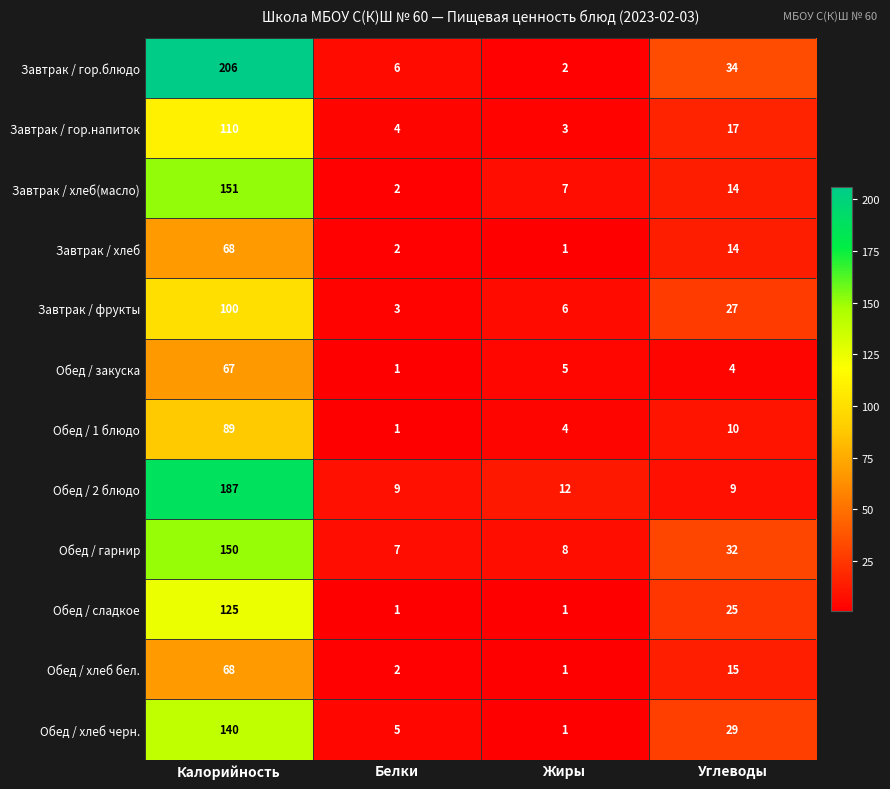

How many values in the Завтрак / хлеб(масло) series are below 14?

2